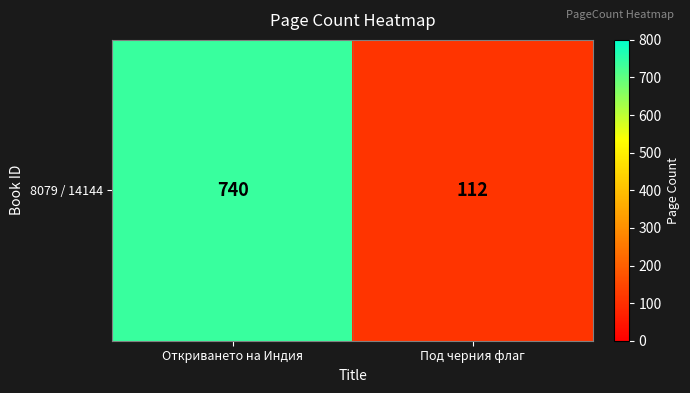

Reading right to left, list all the values displayed in this chart.

Под черния флаг=112	Откриването на Индия=740